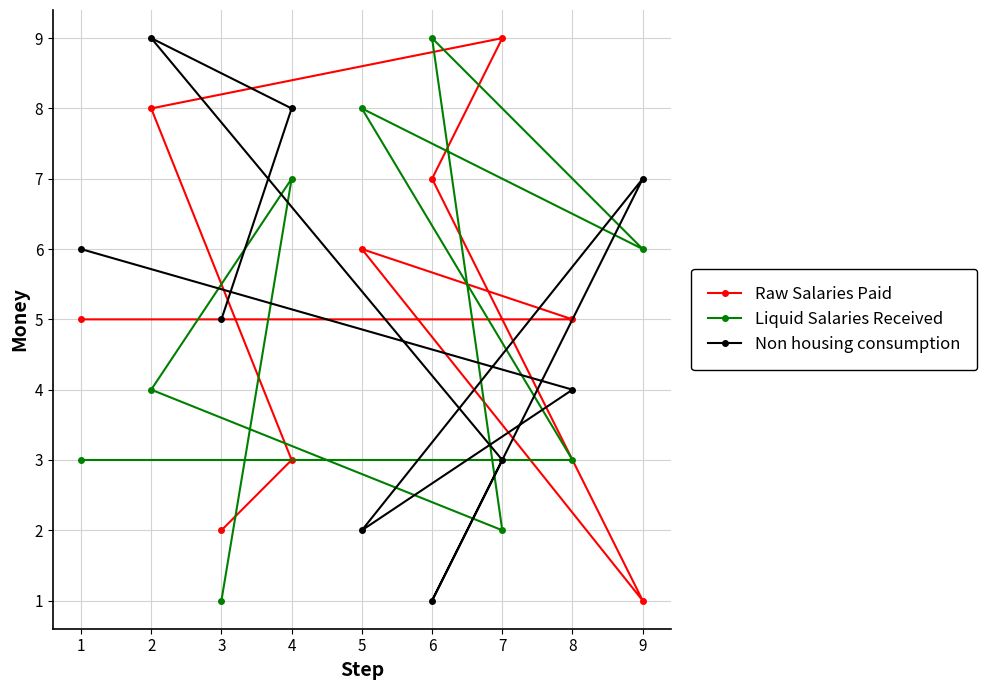

The Liquid Salaries Received series shows 2 at 7. True or false?

True